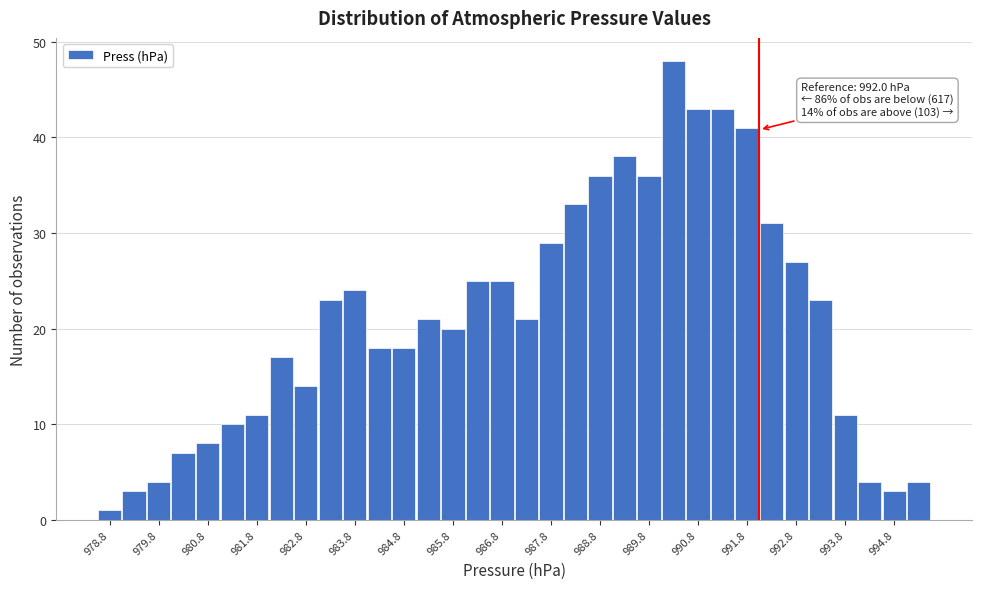

Over which range of the x-axis is the bar tallest?

990.0 to 990.5